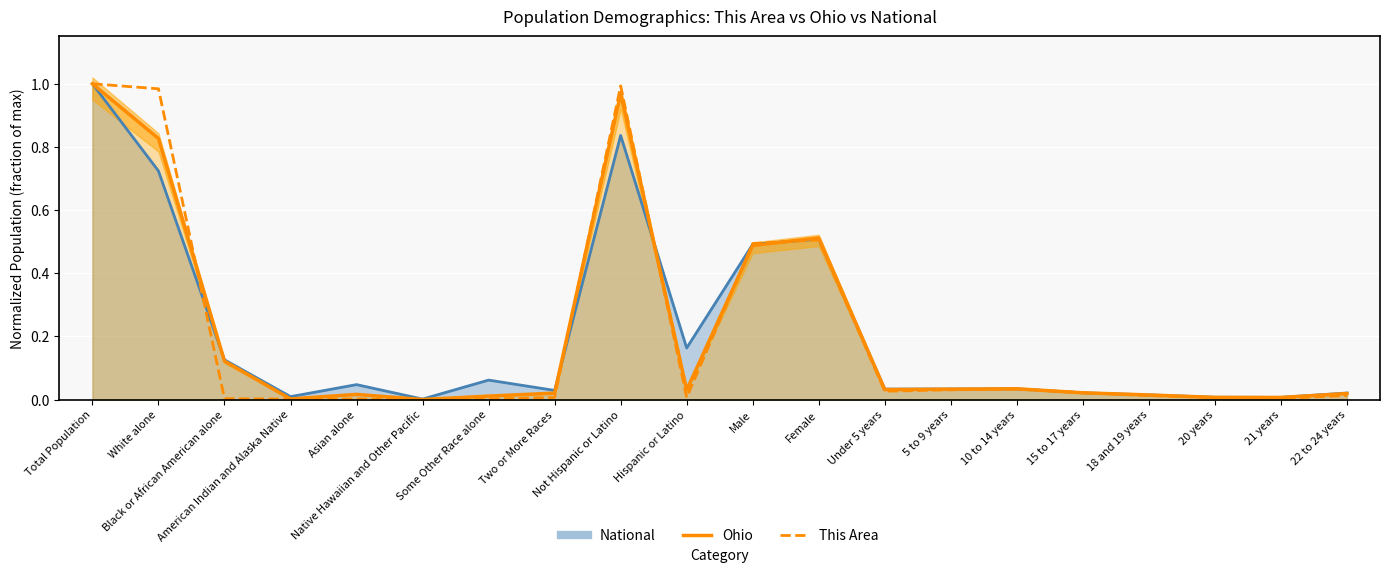

Read the value at Total Population.

1.0